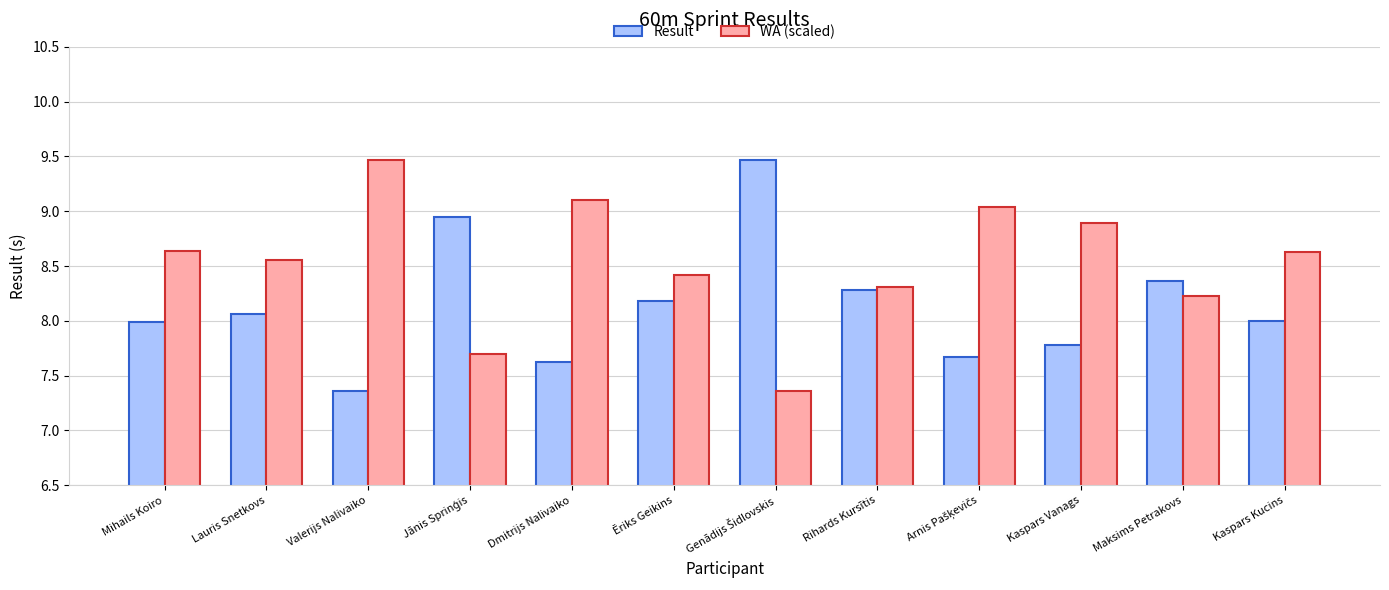

What is the total value across all series at Maksims Petrakovs?

16.6